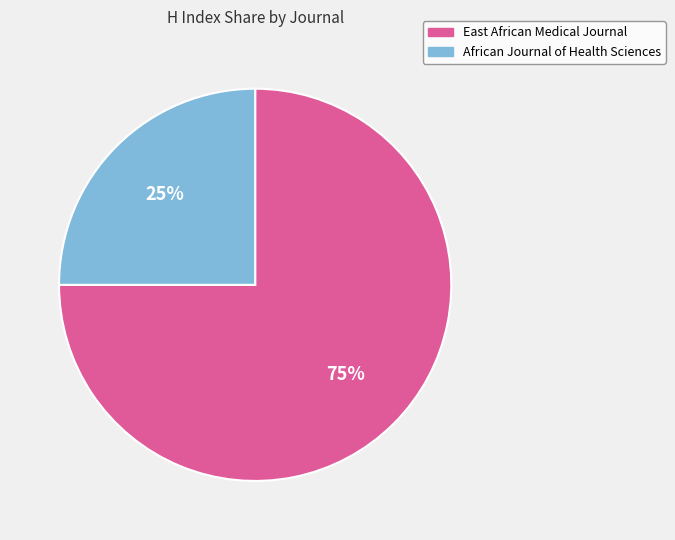

Is there a majority slice in this chart?

Yes